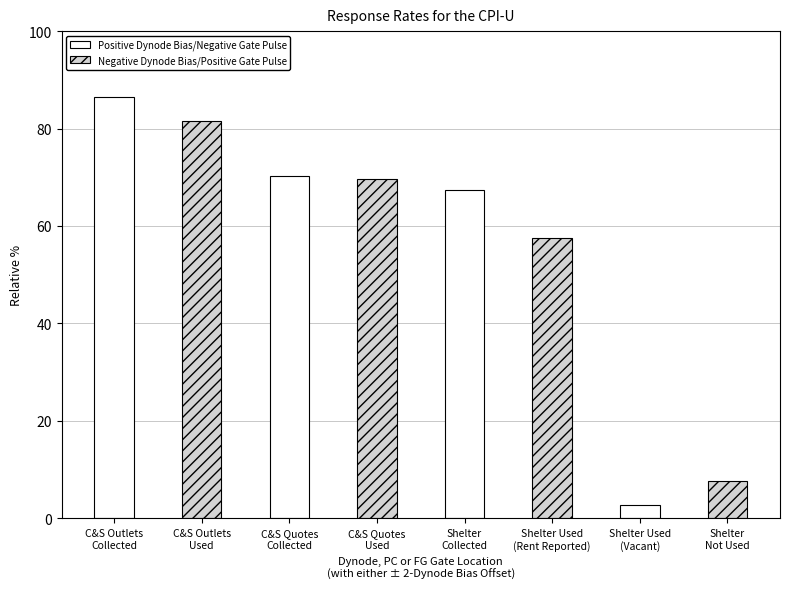

What is the average value of the Negative Dynode Bias/Positive Gate Pulse series?

54.1